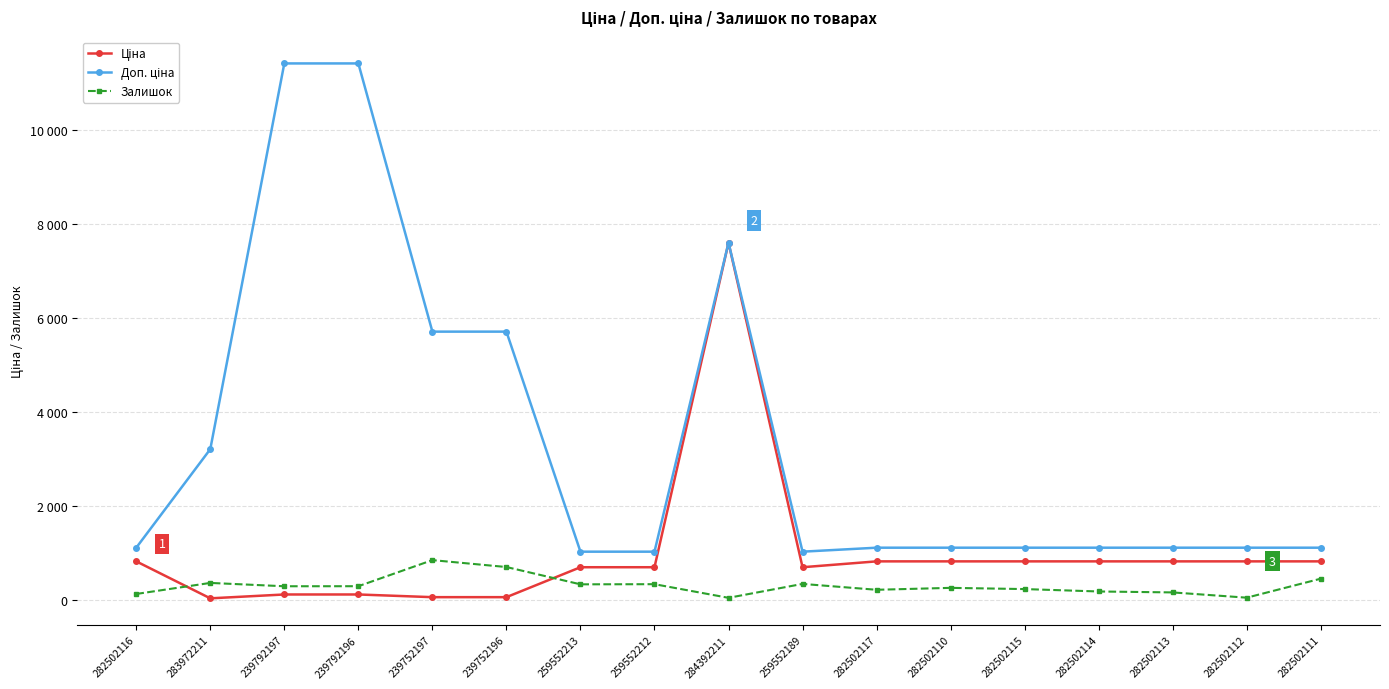

How many interior local valleys does the Ціна series have?

2